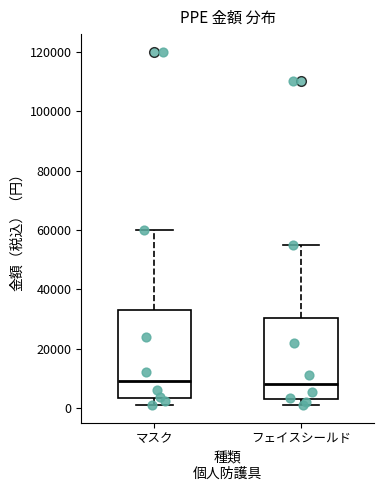

Reading left to right, read every box against the y-axis: the position of its median line, the range the box covers, and the ends of its whiskers. The values are not printed on the chart, so give them approximately, as read against the axis.

マスク: median 10000, box 4000 to 34000, whiskers 2000 to 60000
フェイスシールド: median 8000, box 4000 to 30000, whiskers 2000 to 56000